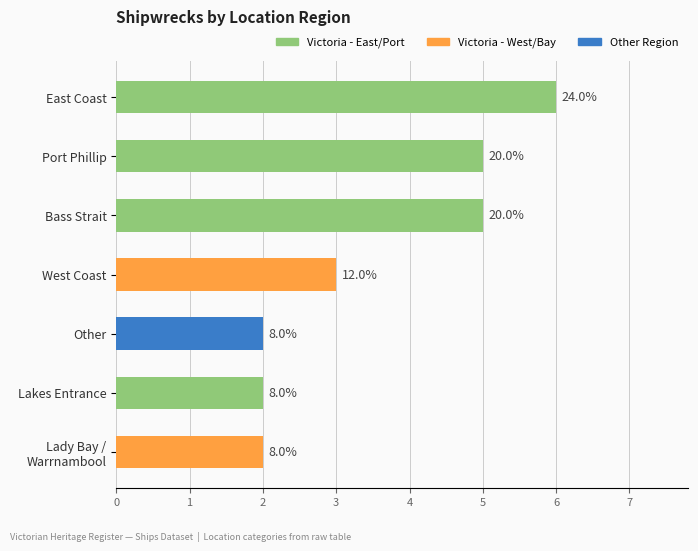

How many bars are there in total?

7